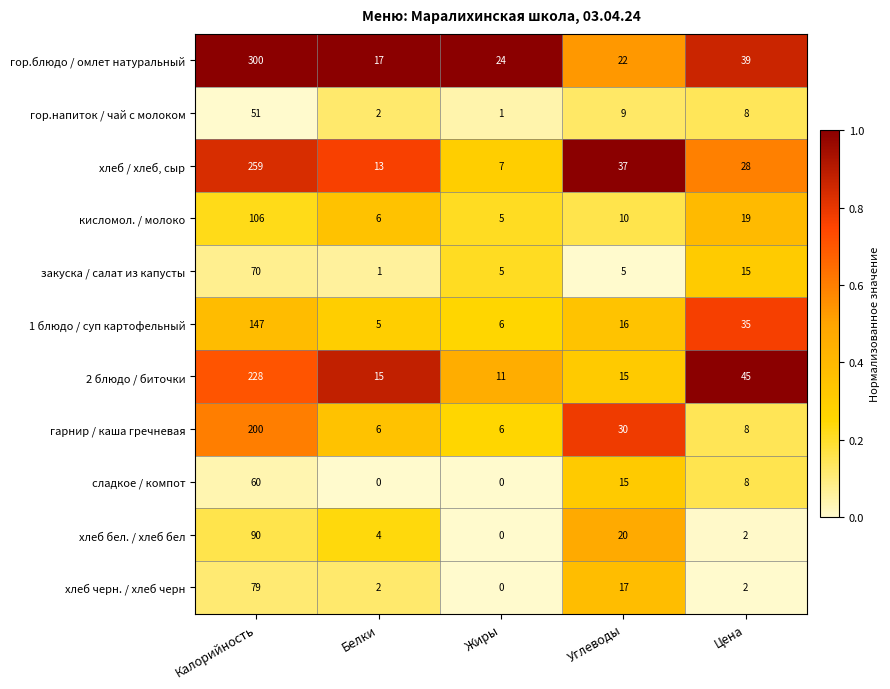

What is the sum of all хлеб / хлеб, сыр values?

344